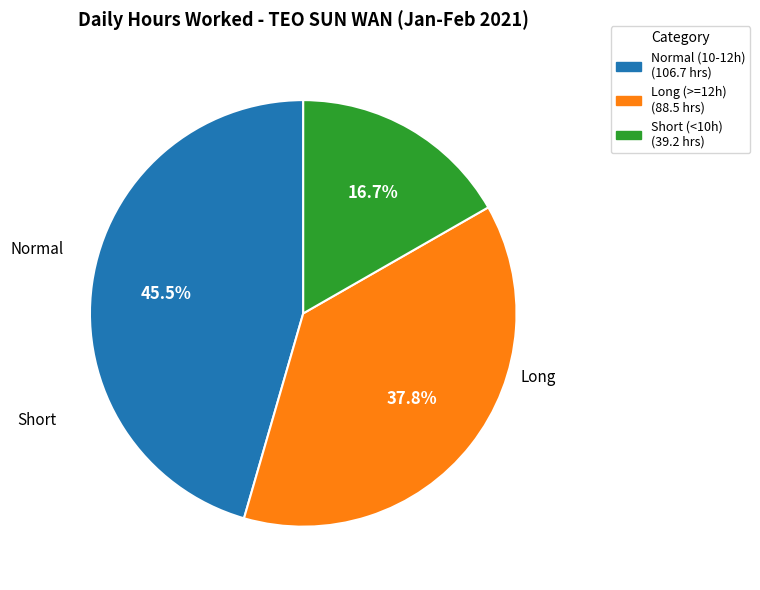

To the nearest percent, what is the average slice percentage?

33%